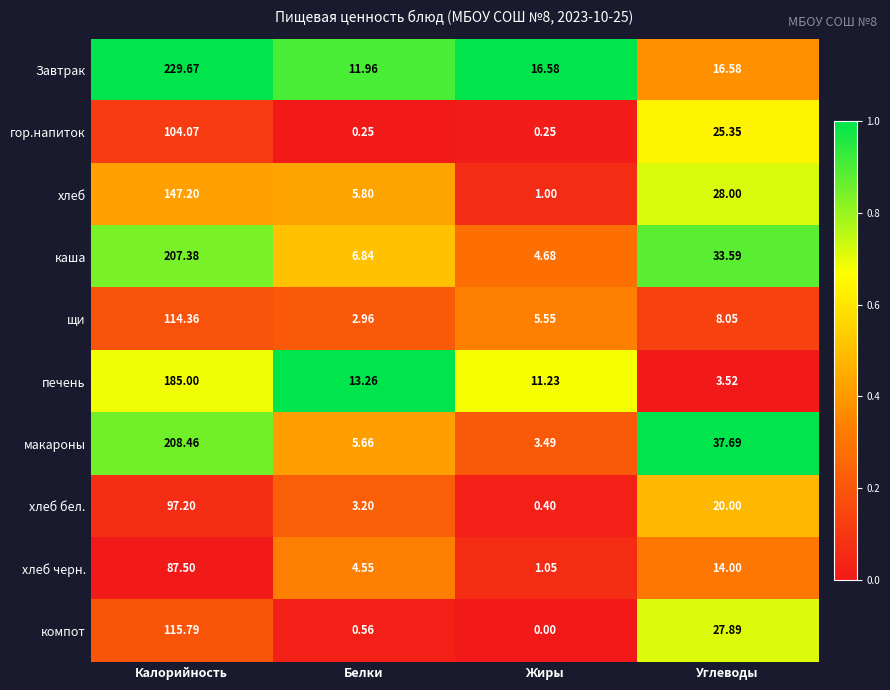

Which category has the lowest value in the хлеб бел. series?

Жиры